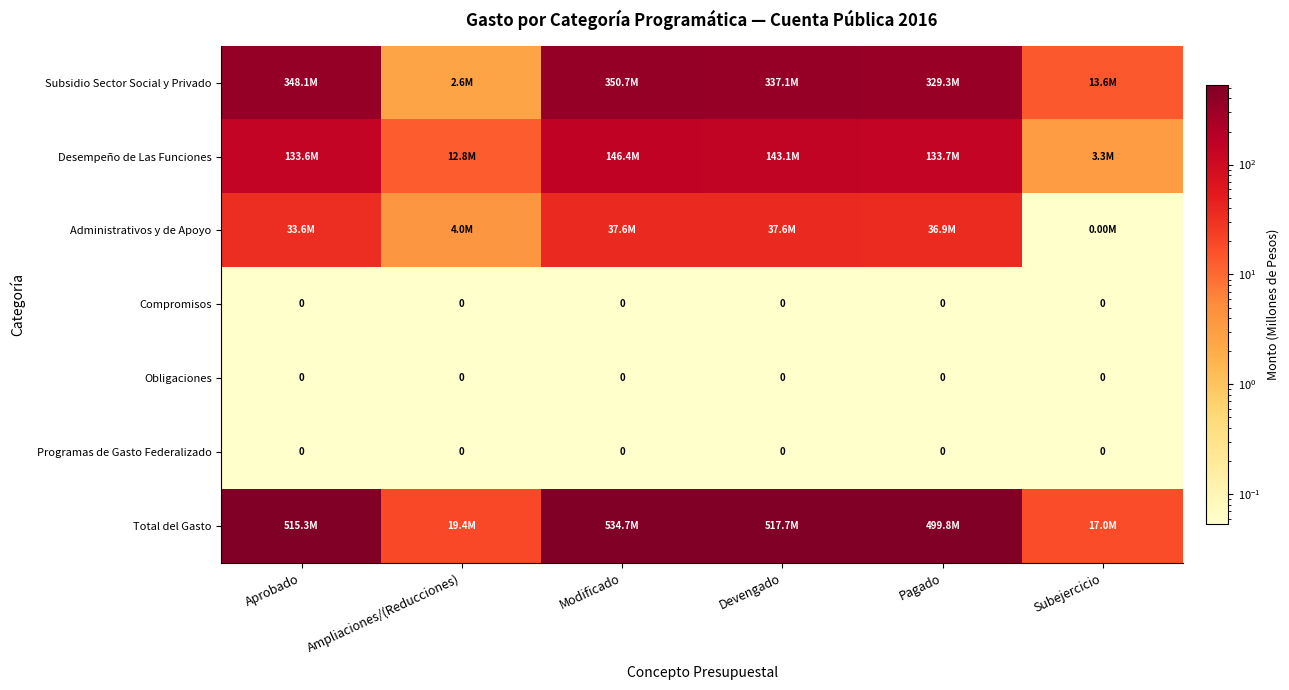

What is the difference between the second highest and minimum values in the Desempeño de Las Funciones series?

139.8